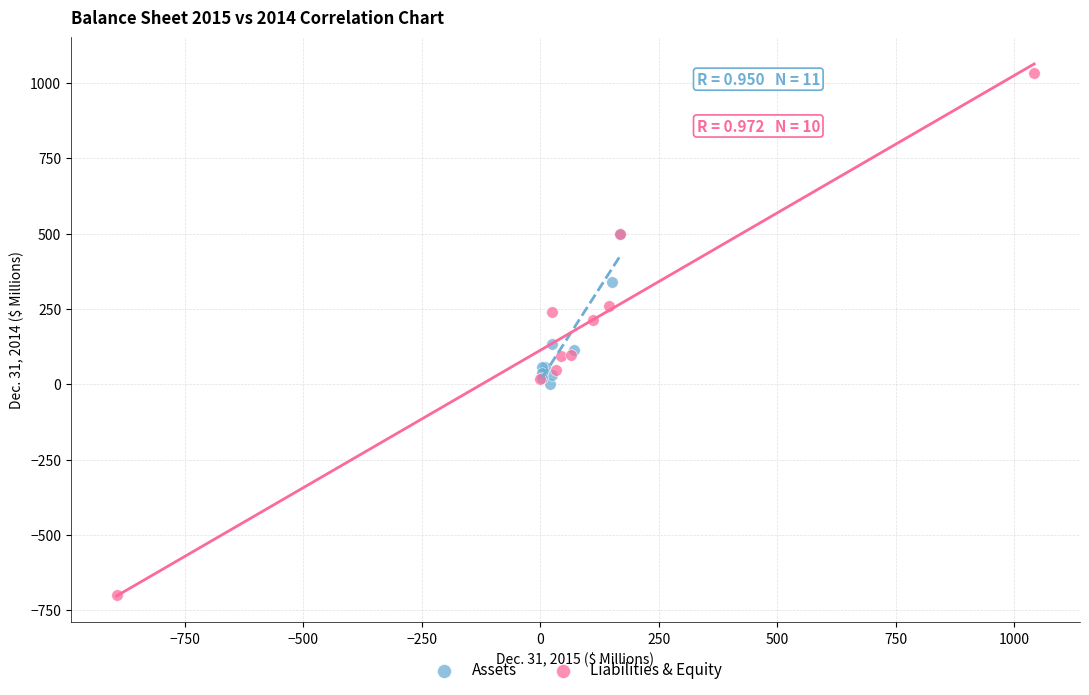

Which series reaches the maximum Y coordinate?

Liabilities & Equity